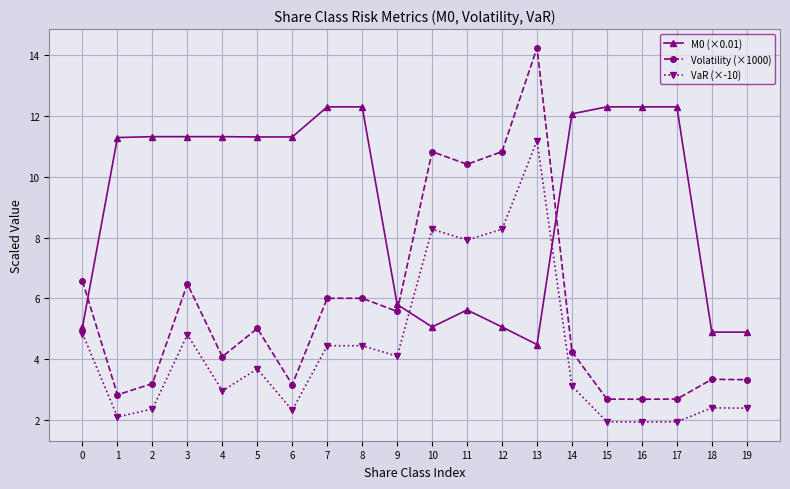

List the series in order of their peak value, highest first.

Volatility (×1000), M0 (×0.01), VaR (×-10)